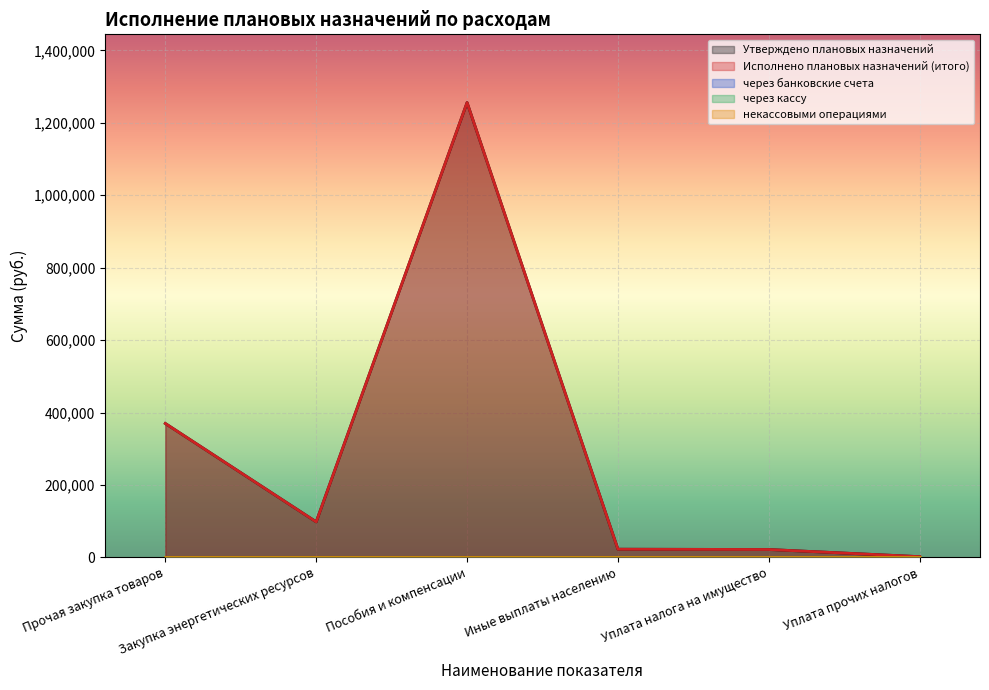

The value of Исполнено плановых назначений (итого) at Уплата налога на имущество is 21631.5. True or false?

True